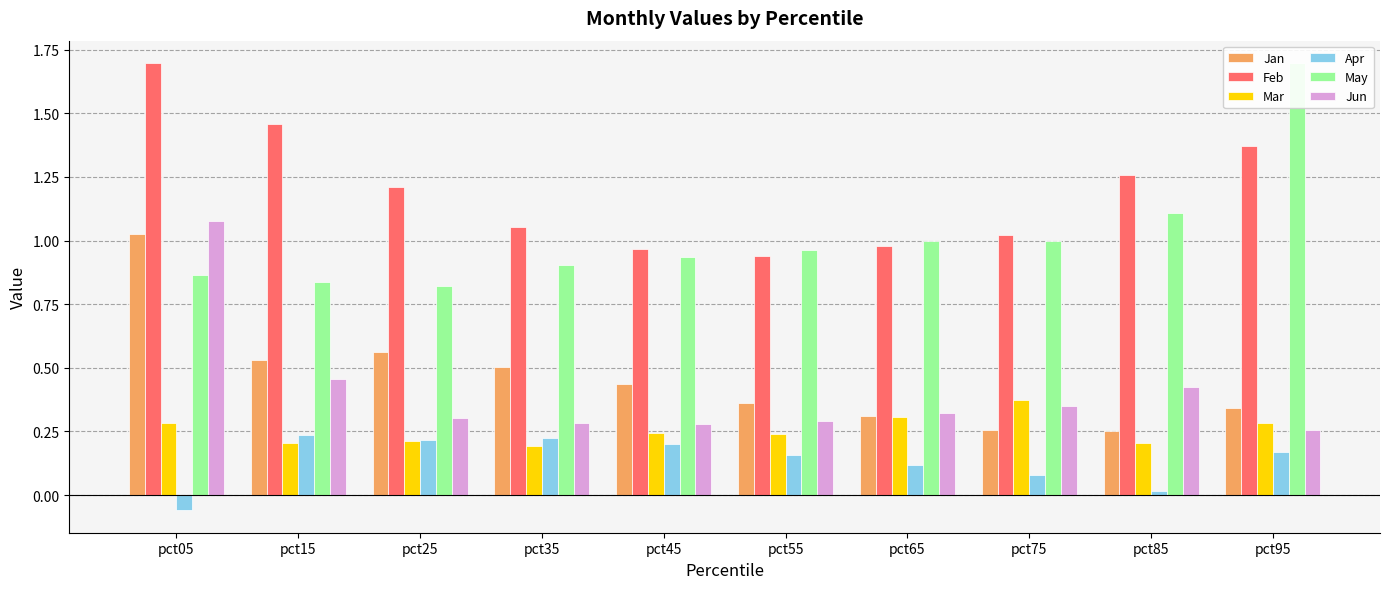

What is the difference between the maximum and minimum values in the Mar series?

0.2